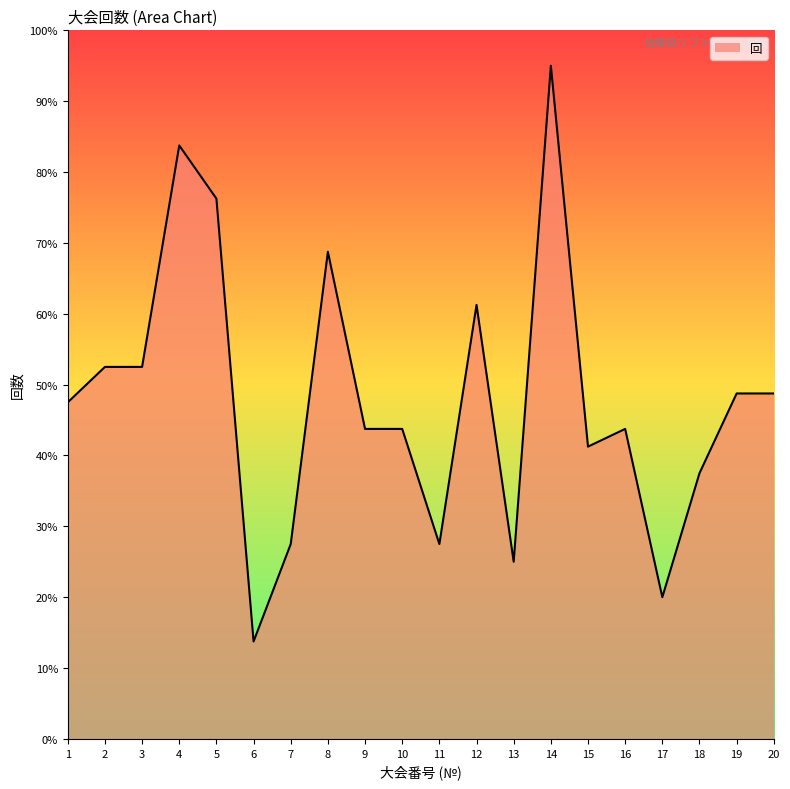

Approximately how many times larger is the value at 7 compared to 19?

0.6